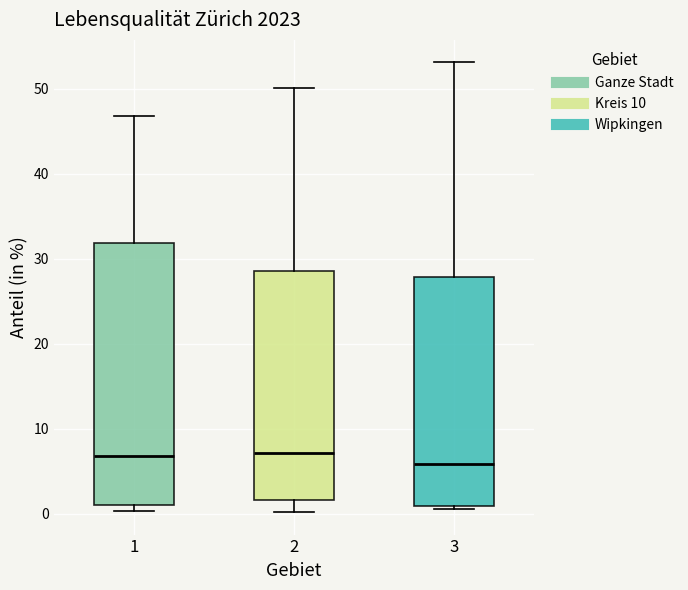

Where is the lower edge of the box at x = 3 on the y-axis? The values are not printed on the chart, so give them approximately, as read against the axis.

1